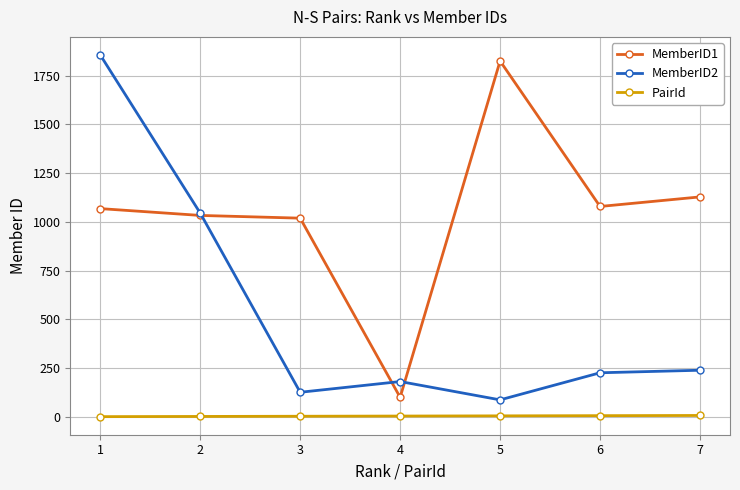

Which series has the largest total across all categories?

MemberID1